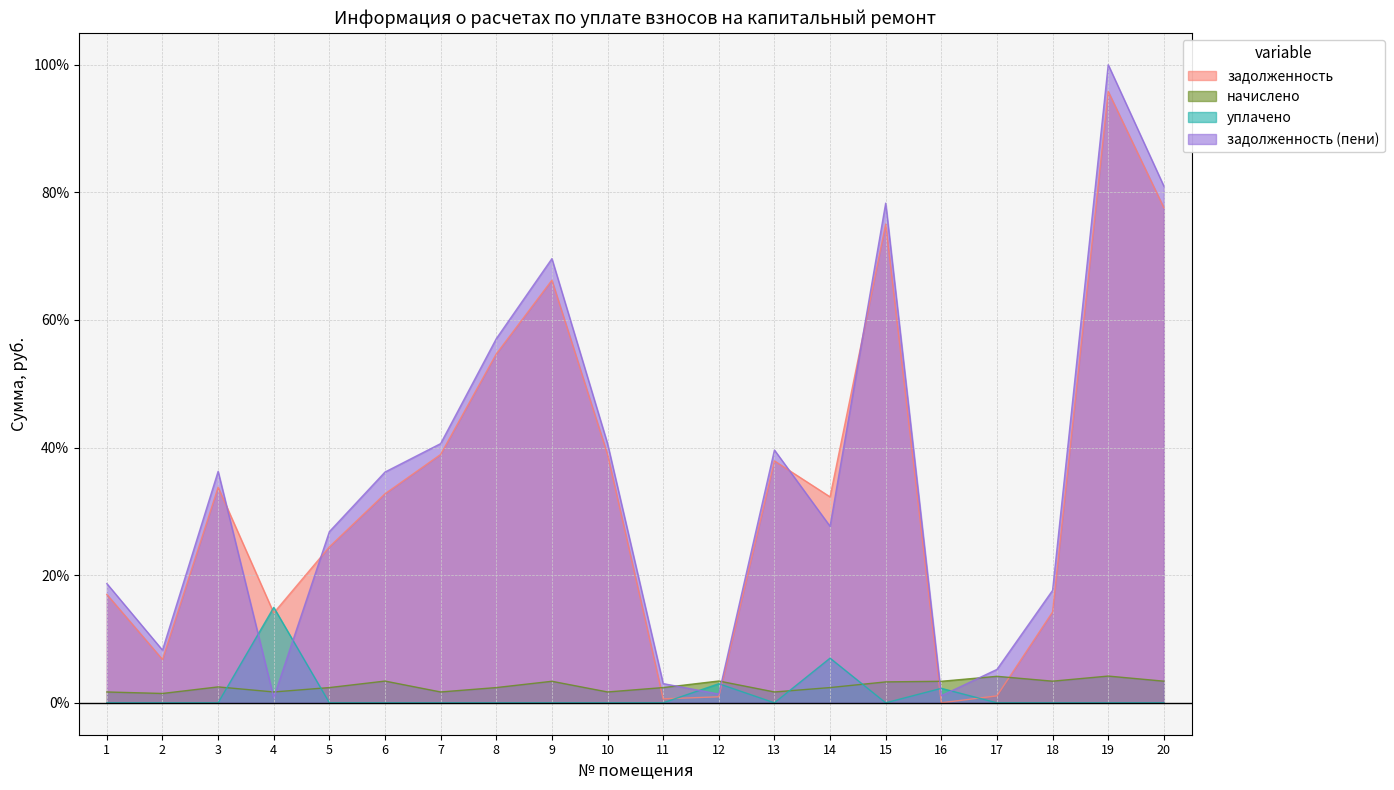

What is the difference between the maximum and minimum values in the уплачено series?

15.0